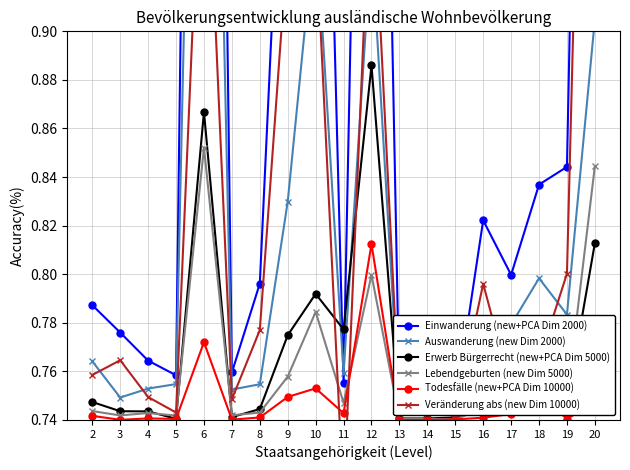

What is the total value across all series at 16?

4.6